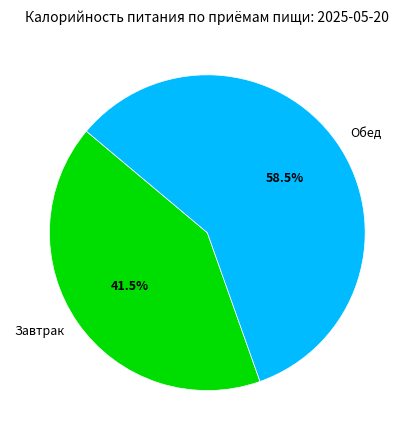

What is the largest slice in the pie chart?

Обед